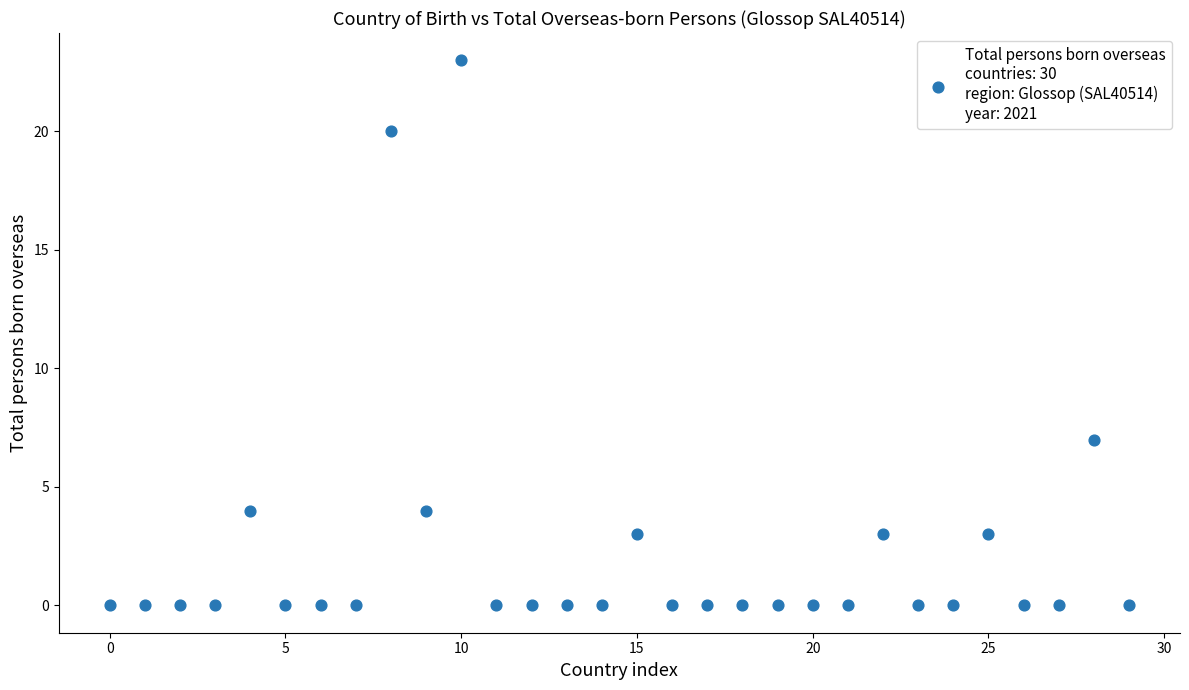

What Y value in the scatter plot is closest to 11?

7